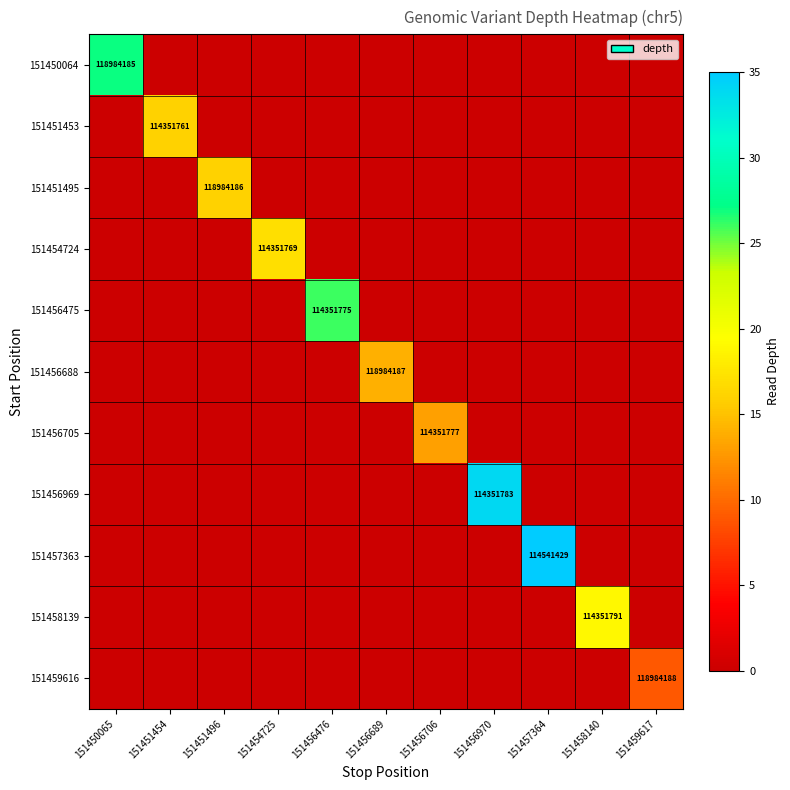

Which category has the lowest value in the 151451495 series?

151450065